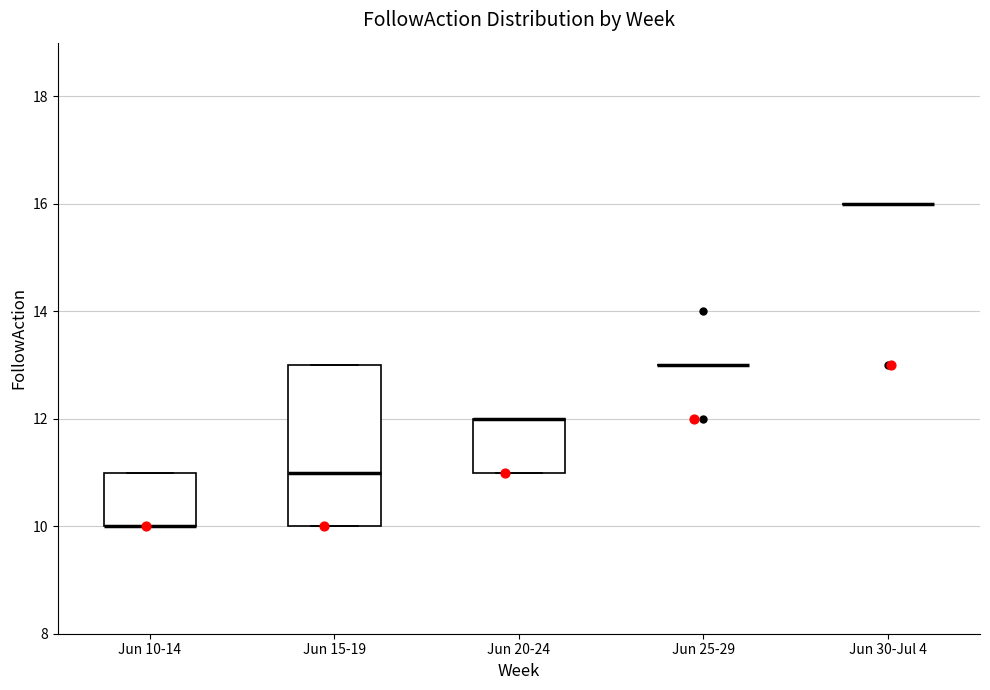

Which box is the tallest, from its lower edge to its upper edge?

Jun 15-19